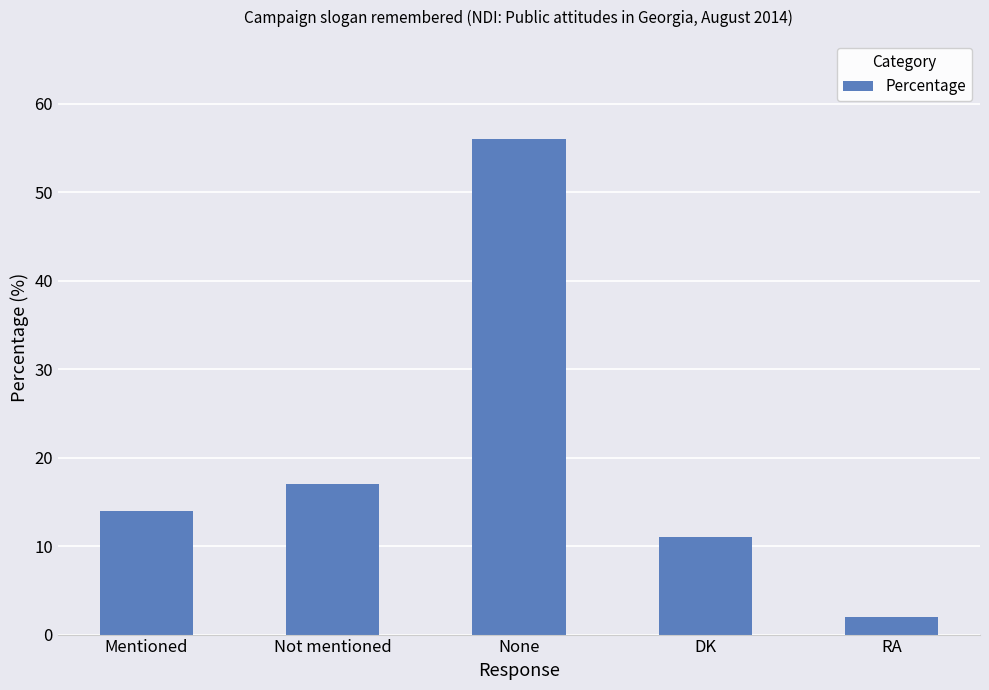

True or false: the data shows 30 at None.

False